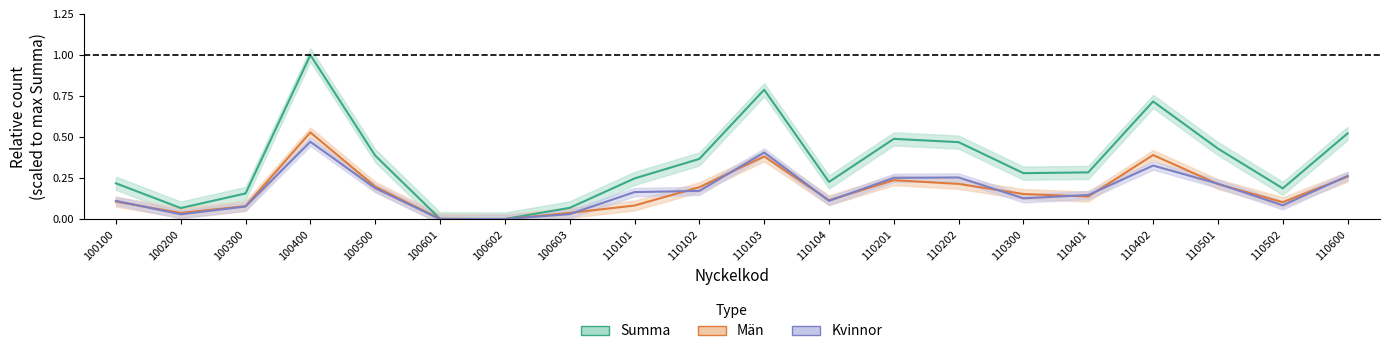

What is the total value across all series at 100603?

0.1